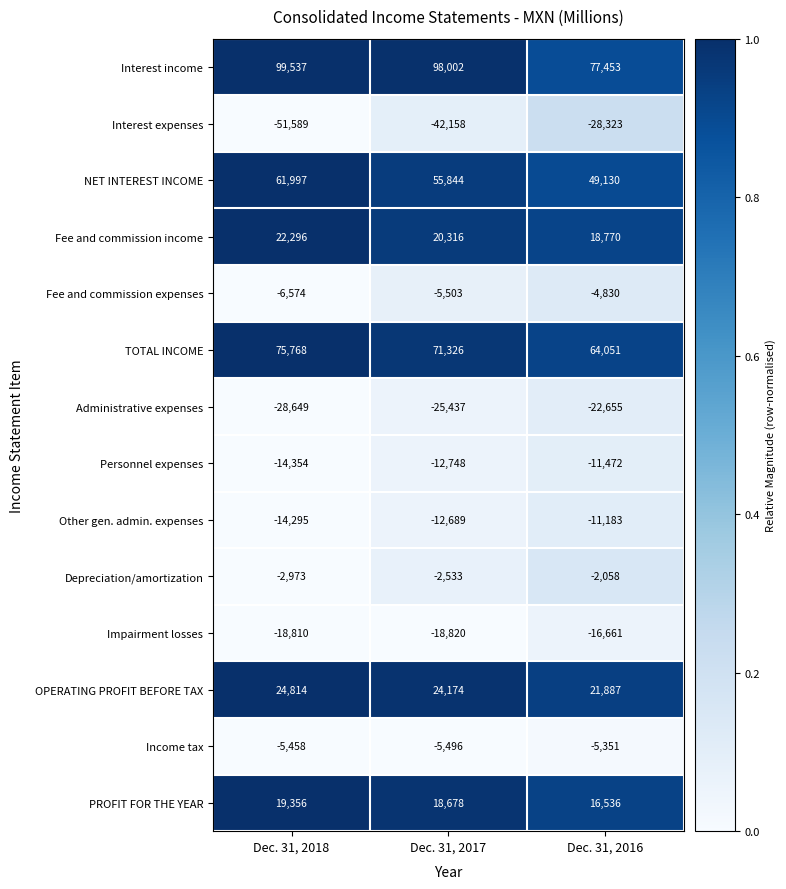

What is the spread (max minus min) of values at Dec. 31, 2018?

151126